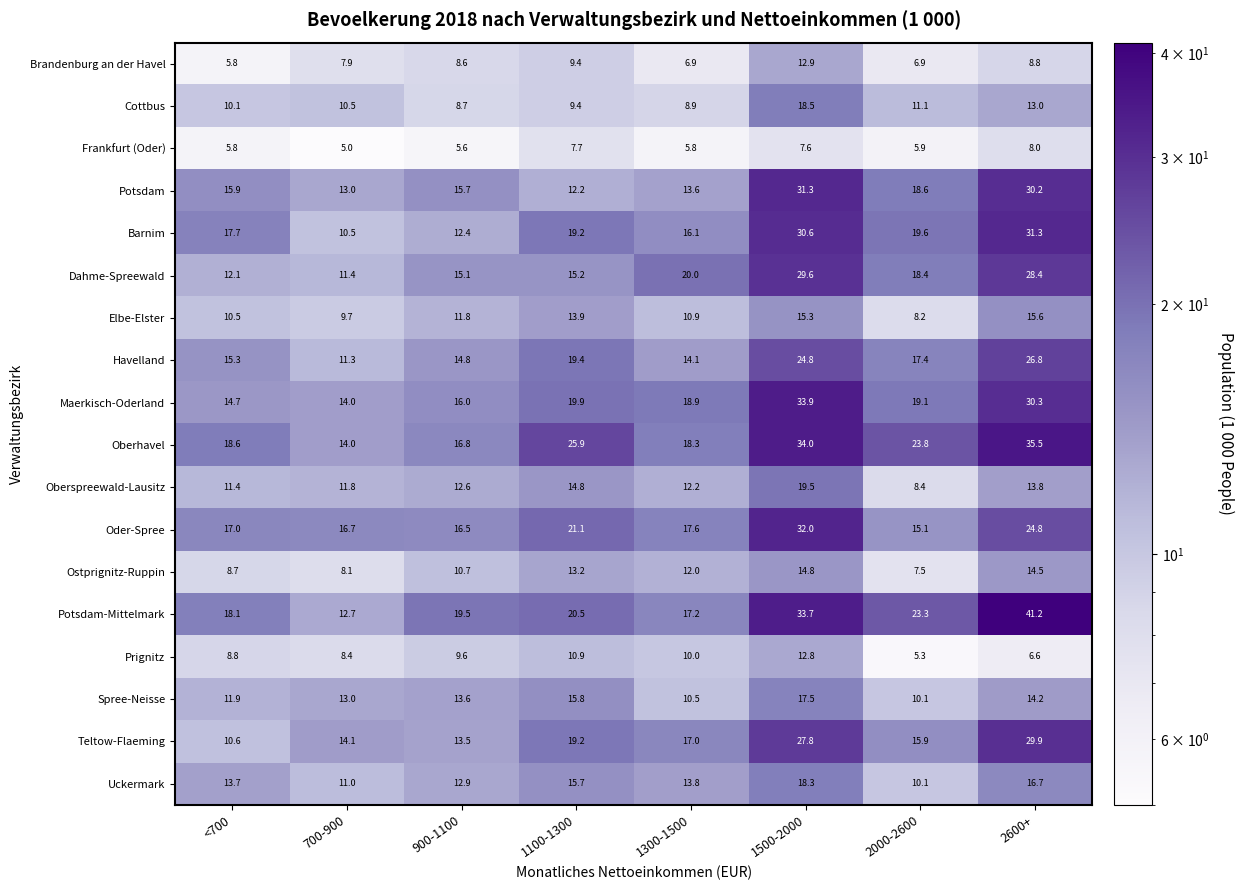

What is the sum of the Spree-Neisse values at 1500-2000 and 1300-1500?

28.0